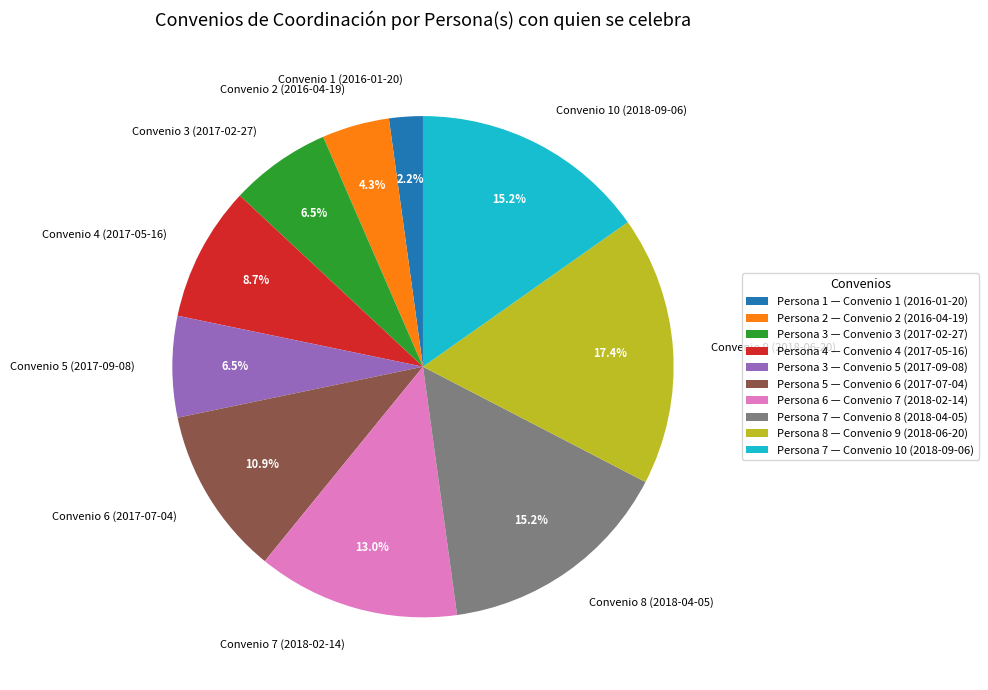

Between Convenio 9 (2018-06-20) and Convenio 4 (2017-05-16), which is larger?

Convenio 9 (2018-06-20)